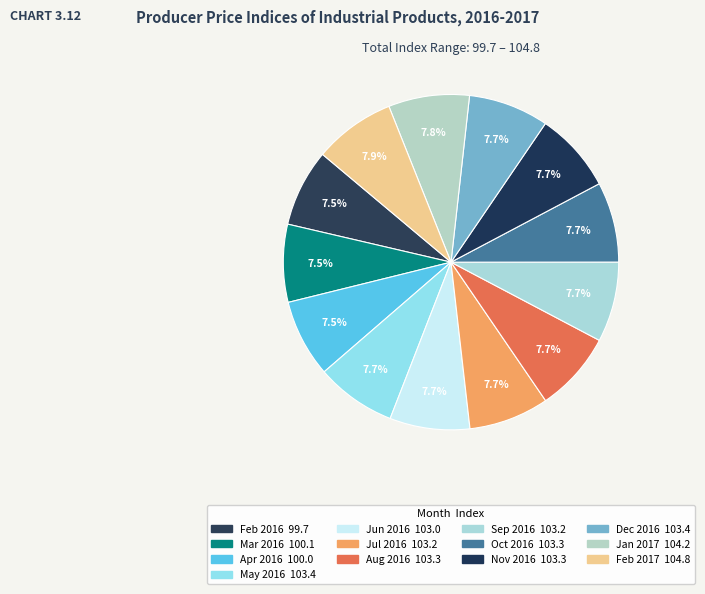

How many slices are in this pie chart?

13